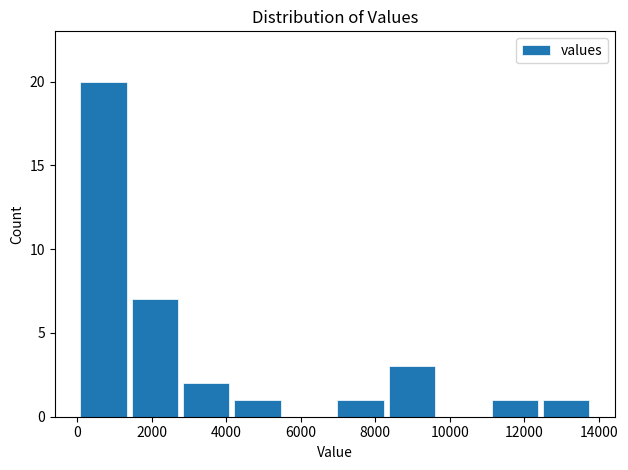

Reading left to right, transcribe this chart: for each bar, give the range it covers on the x-axis and its height. Neither the bar edges nor the heights are printed on the chart, so give them approximately, as read against the axes.

0 to 1400: 20
1400 to 2800: 7
2800 to 4200: 2
4200 to 5600: 1
5600 to 7000: 0
7000 to 8200: 1
8200 to 9600: 3
9600 to 11000: 0
11000 to 12400: 1
12400 to 13800: 1